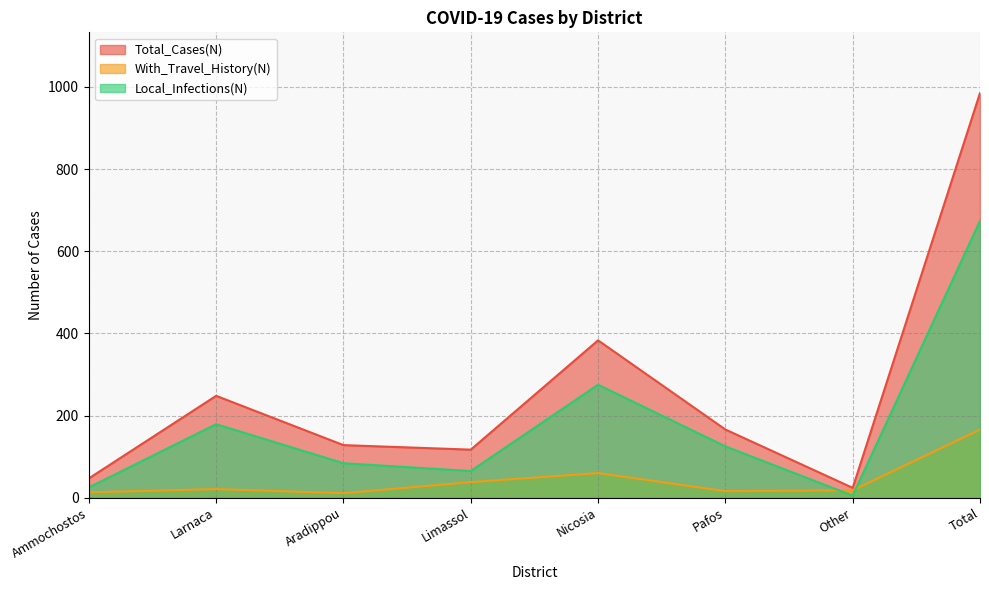

What is the label of the 4th point from the right?

Nicosia